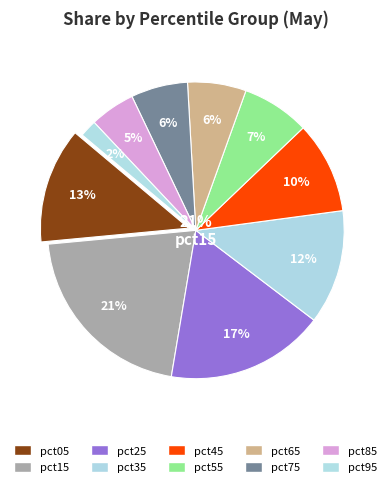

Is it true that pct25 is 4% of the pie?

False